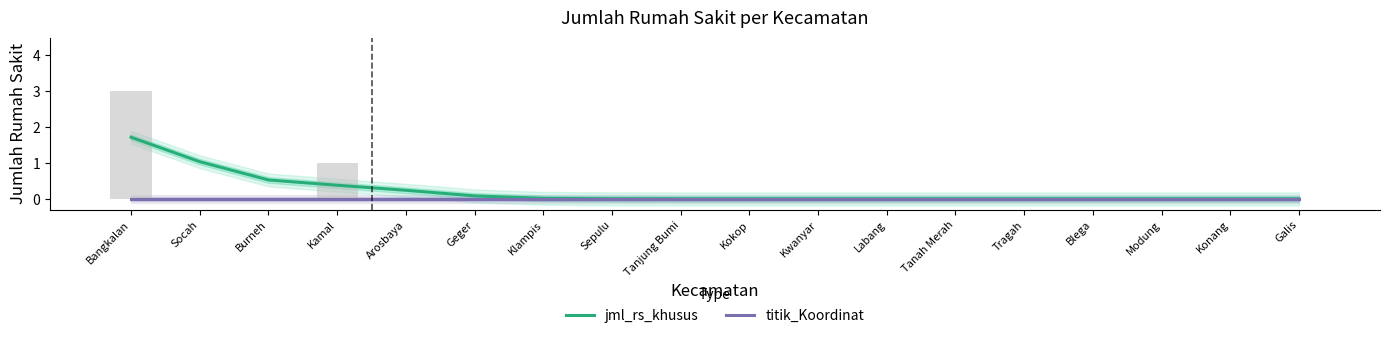

Between Geger and Modung, which series saw the biggest shift?

jml_rs_khusus